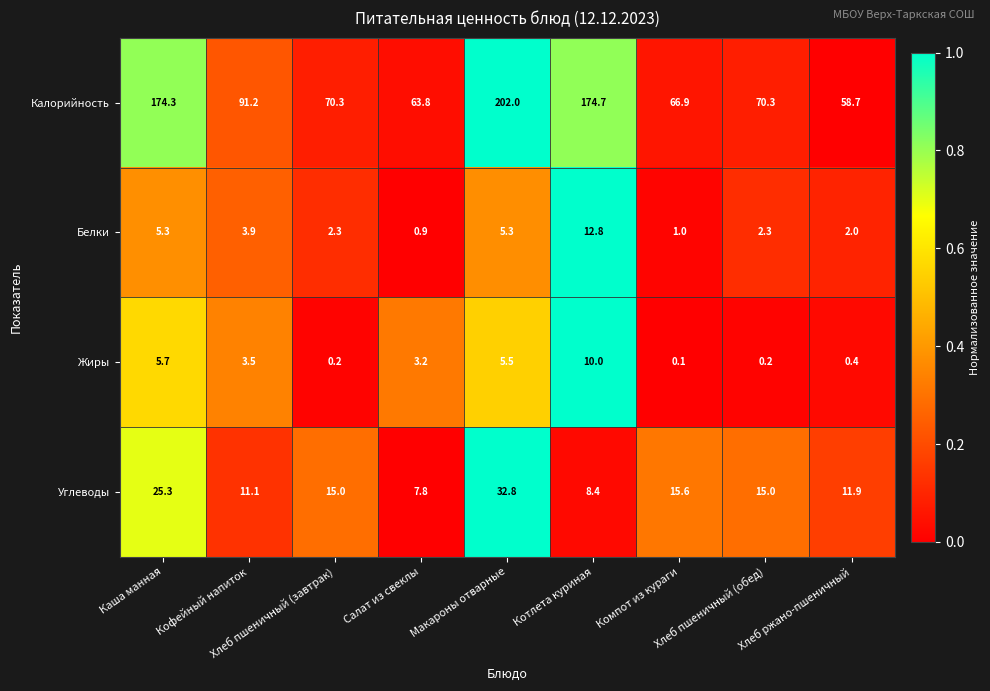

Which series changed the most between Хлеб пшеничный (завтрак) and Котлета куриная?

Калорийность